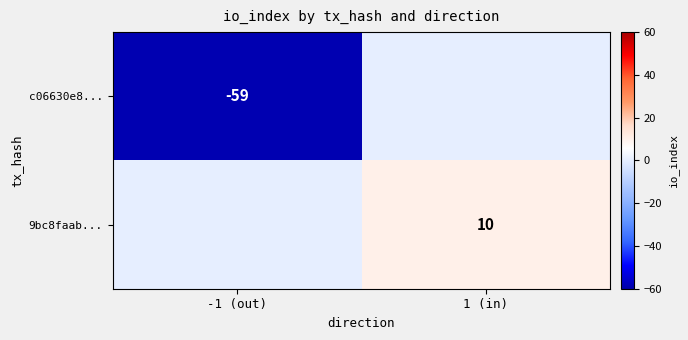

Which has a higher value, 1 (in) or -1 (out)?

1 (in)